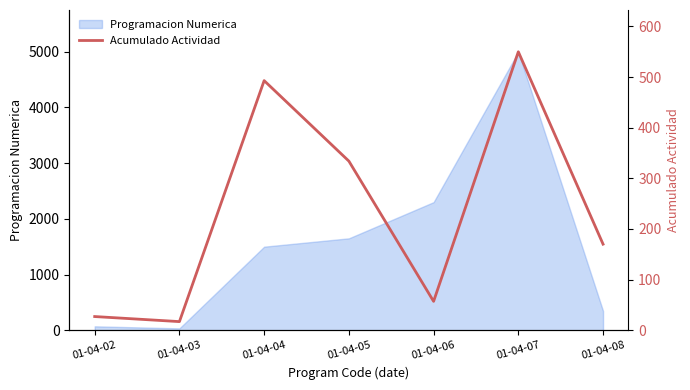

True or false: the data shows 5 at 01-04-03.

False